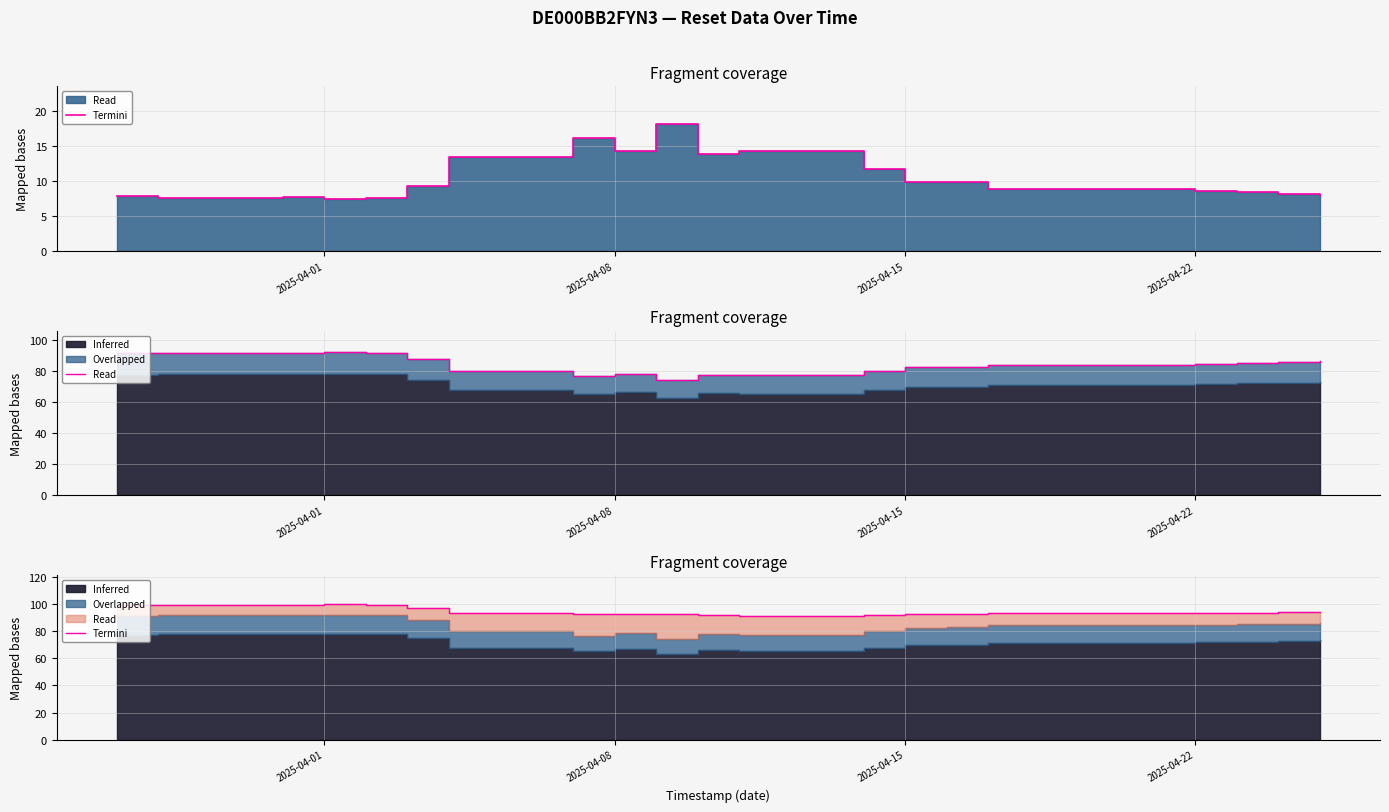

What is the sum of all Termini values?

1894.7